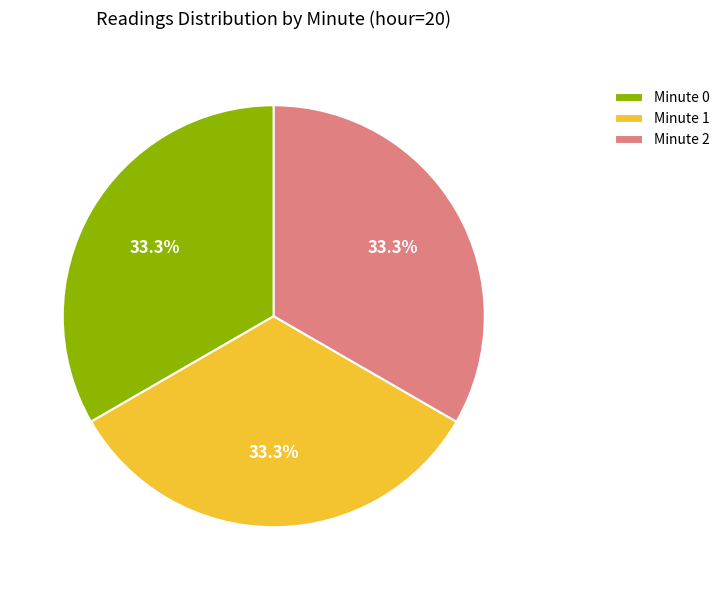

Combined, what portion of the pie is Minute 0 and Minute 1?

66.7%